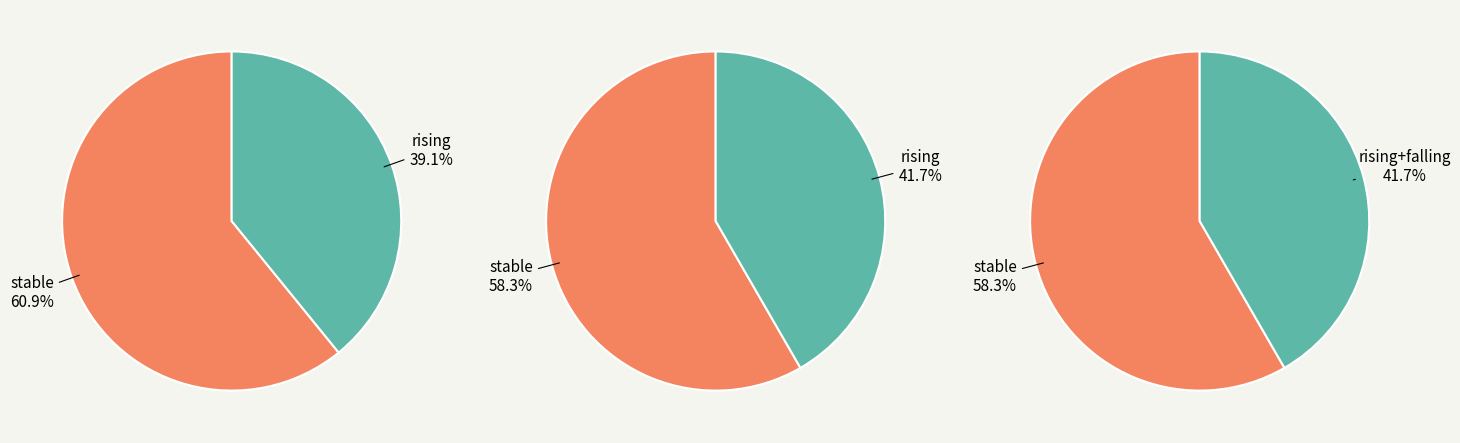

Is there a majority slice in this chart?

Yes